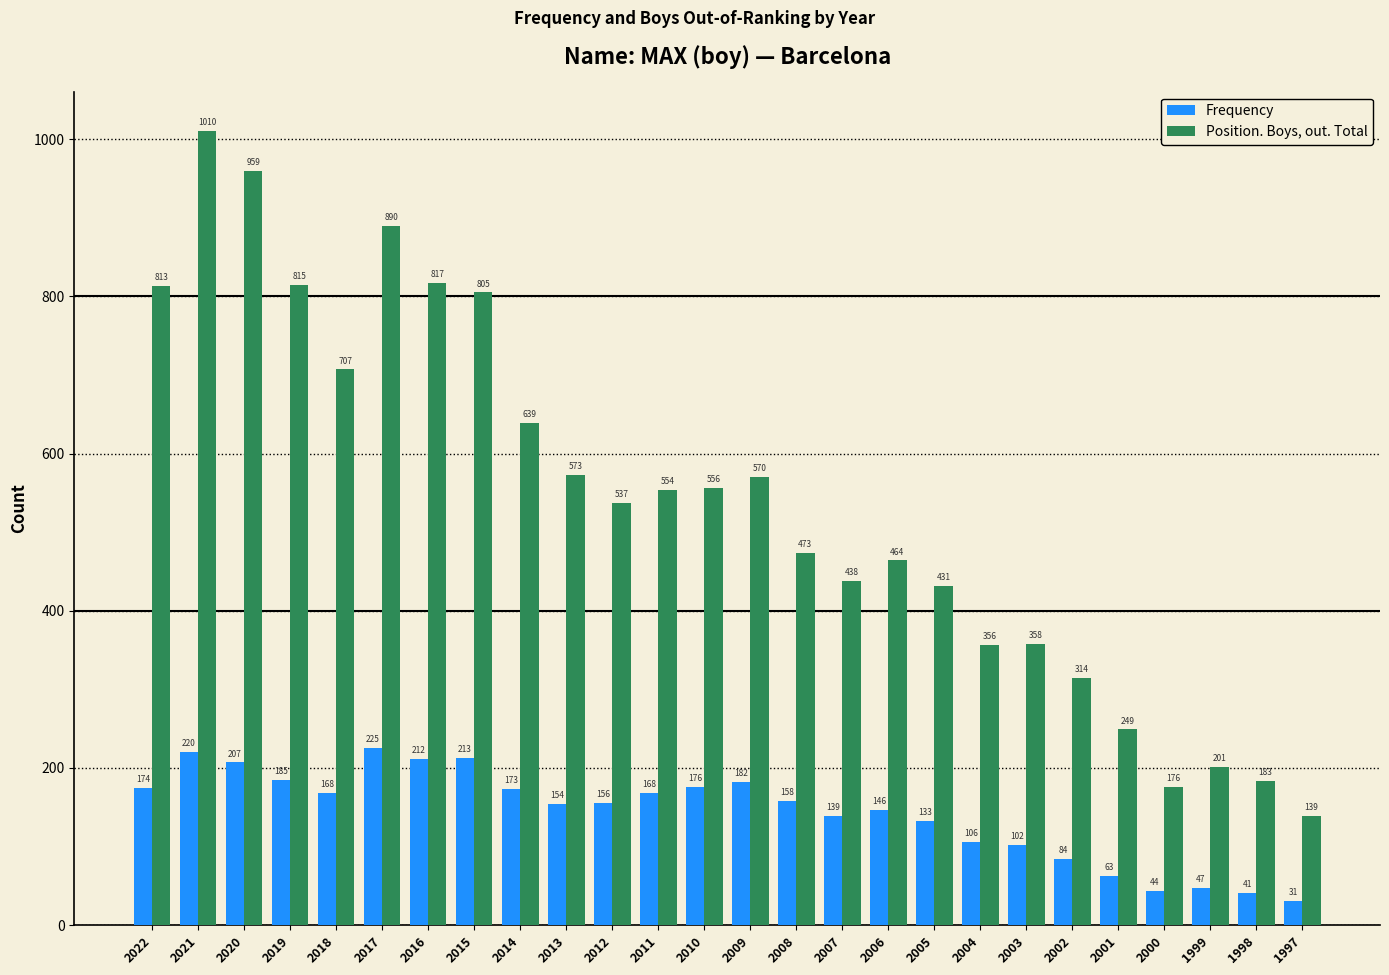

What is the value of the Frequency bar at the 10th from the left?

154